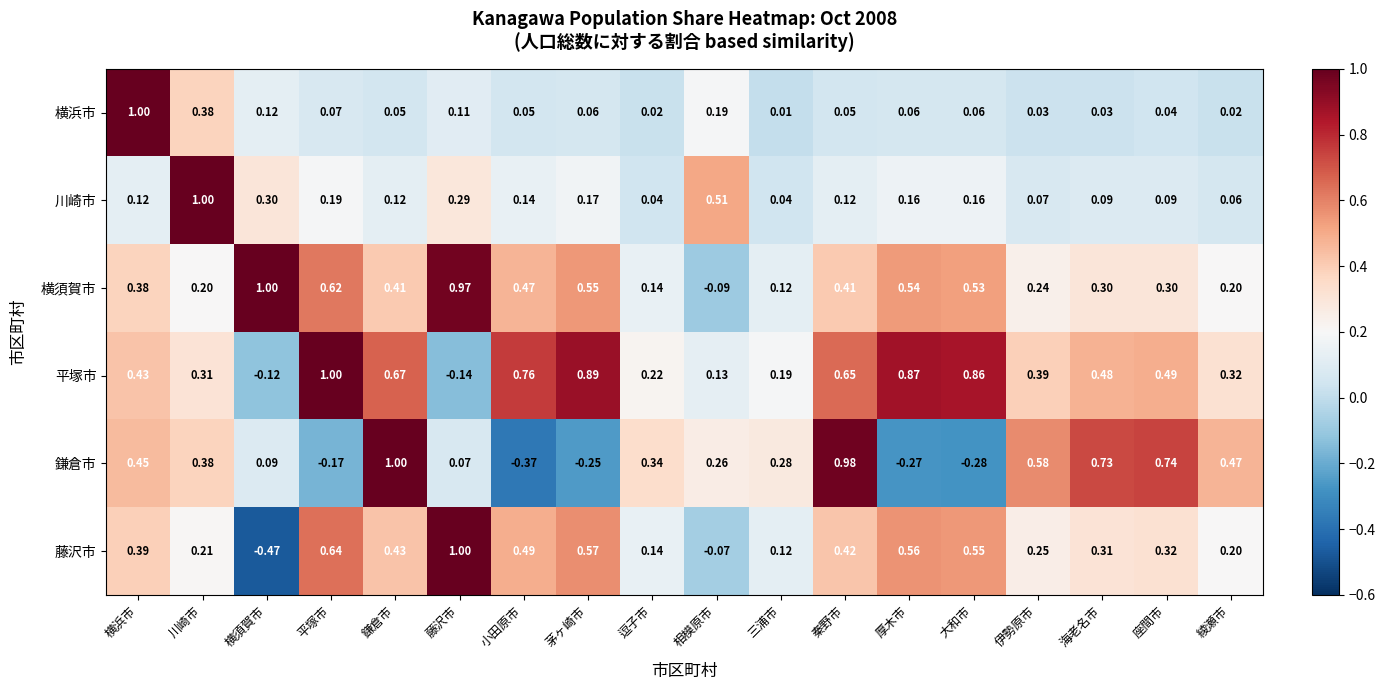

How many distinct data groups are displayed?

6